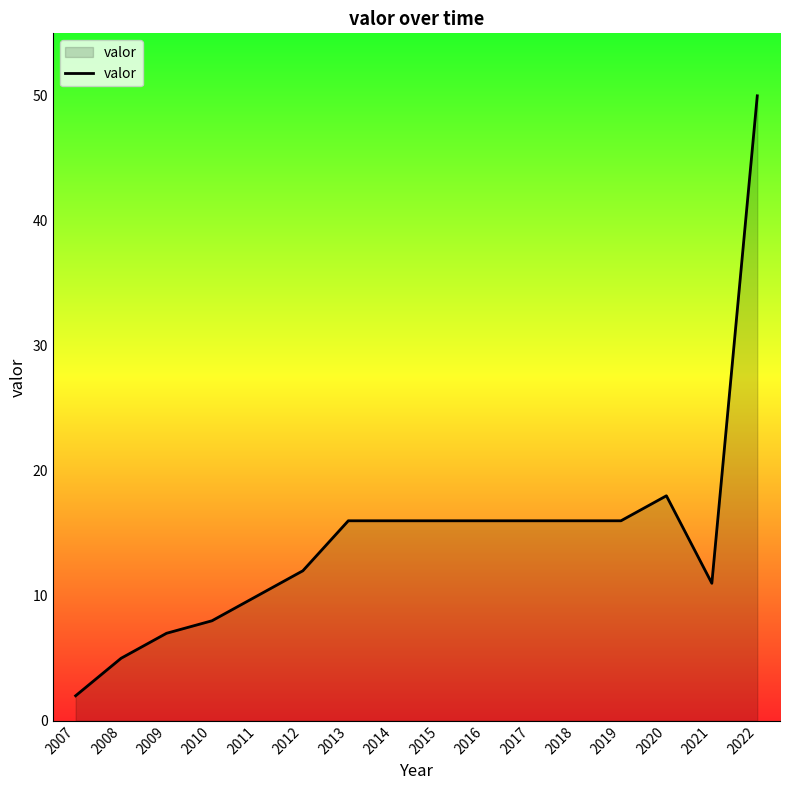

Is it true that the value at 2016 is 5?

False